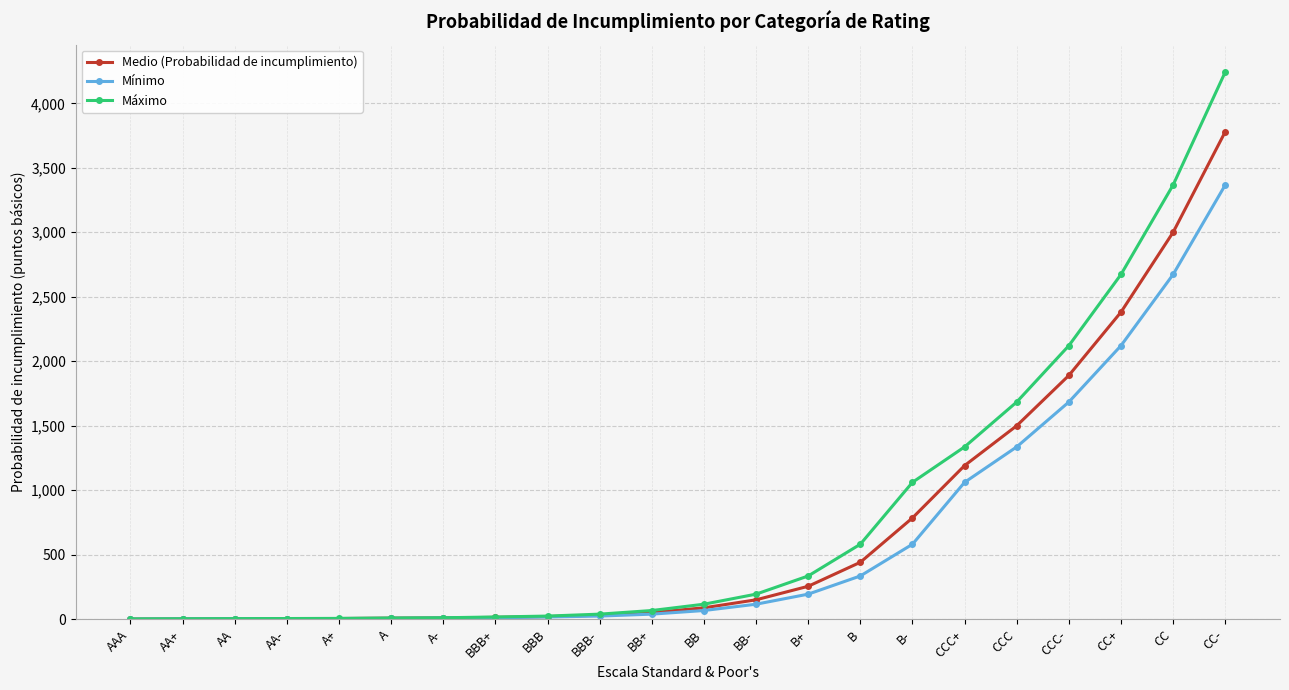

What is the greatest value displayed?

4243